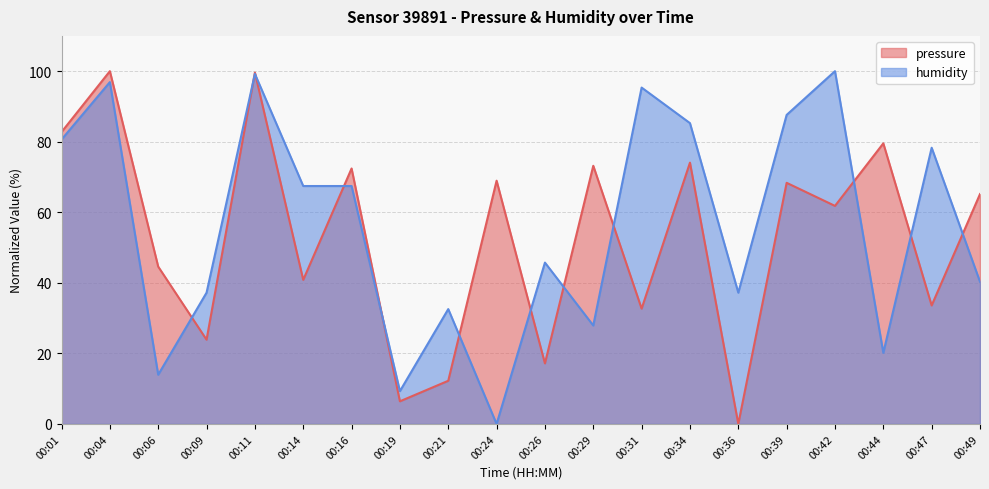

Where does the pressure series first go above 65?

00:01